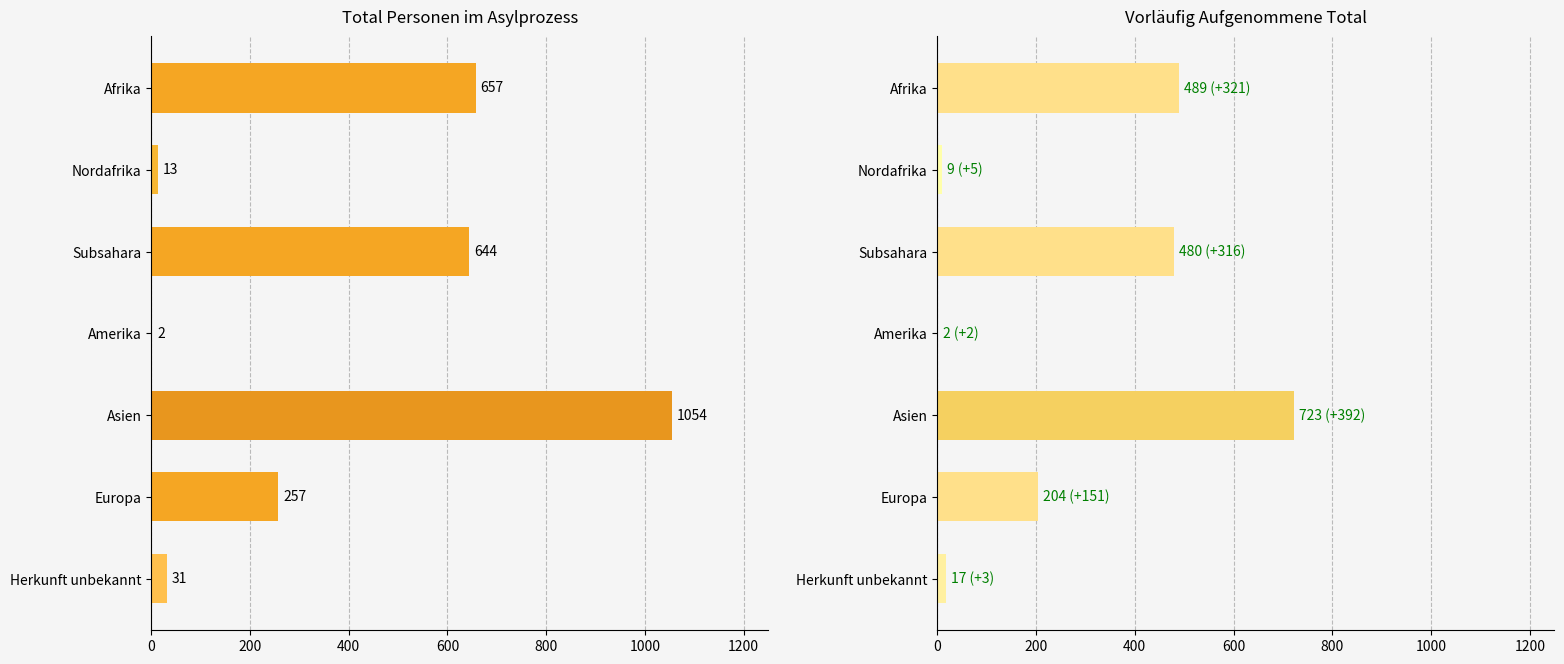

Does the chart contain stacked bars?

No